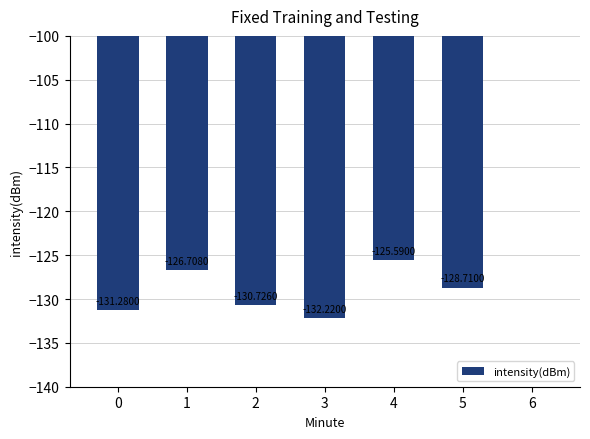

The value at 2 is -204.3. True or false?

False